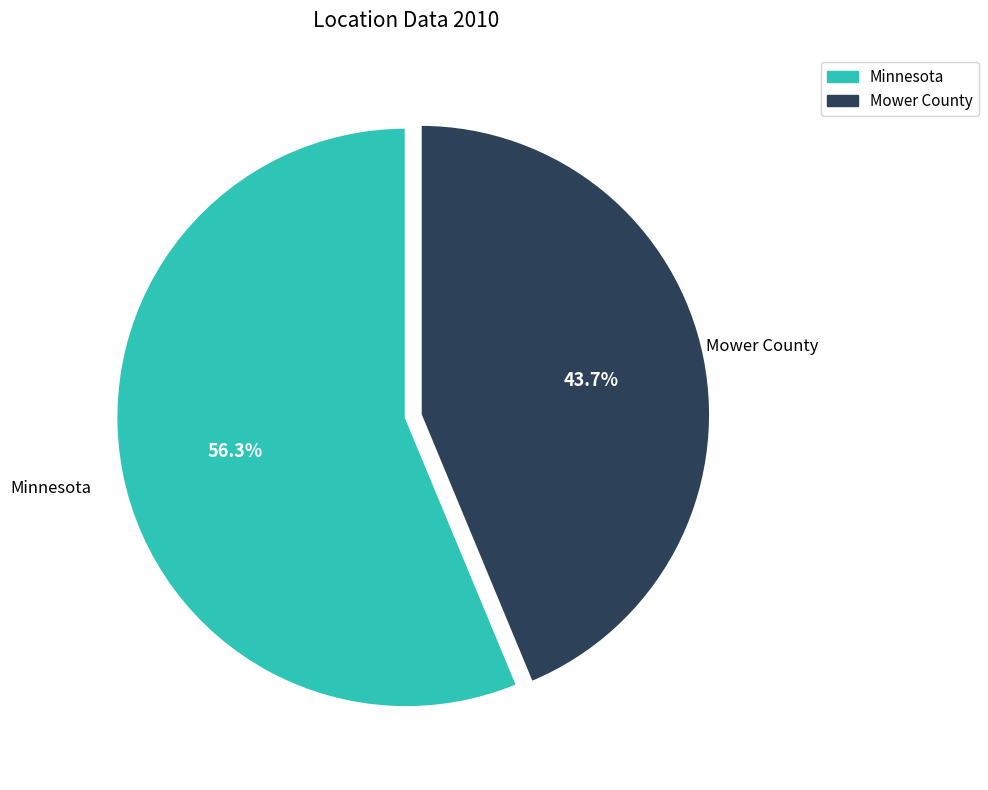

The Minnesota slice represents 62% of the pie. True or false?

False